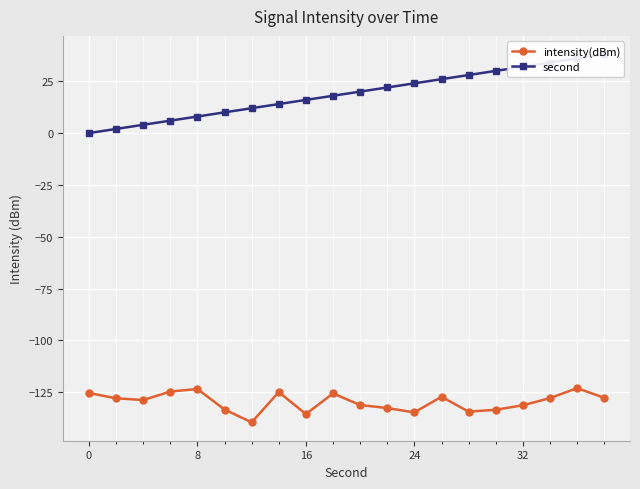

What is the greatest value displayed?

38.0